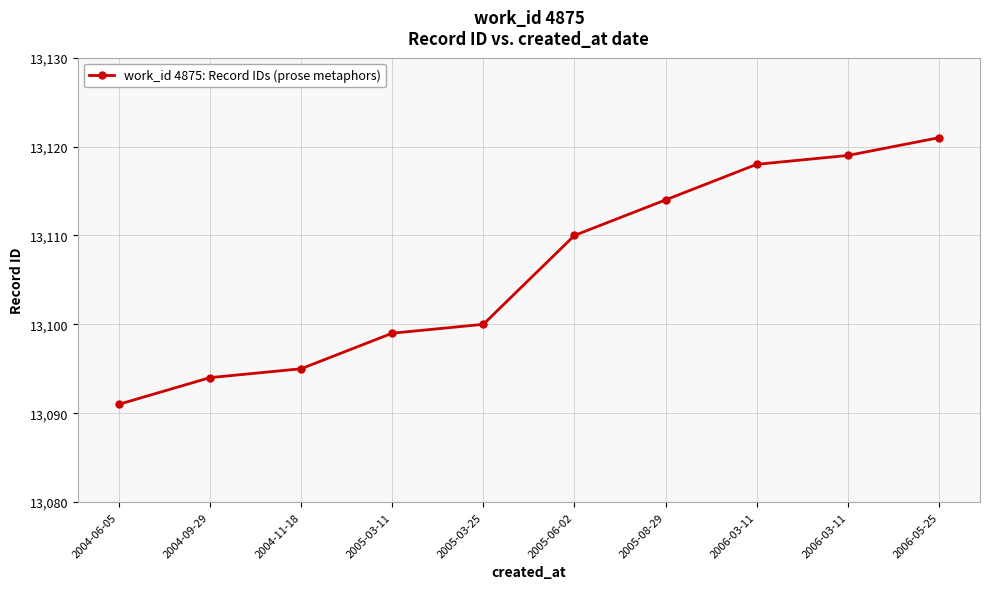

What is the average value?

13106